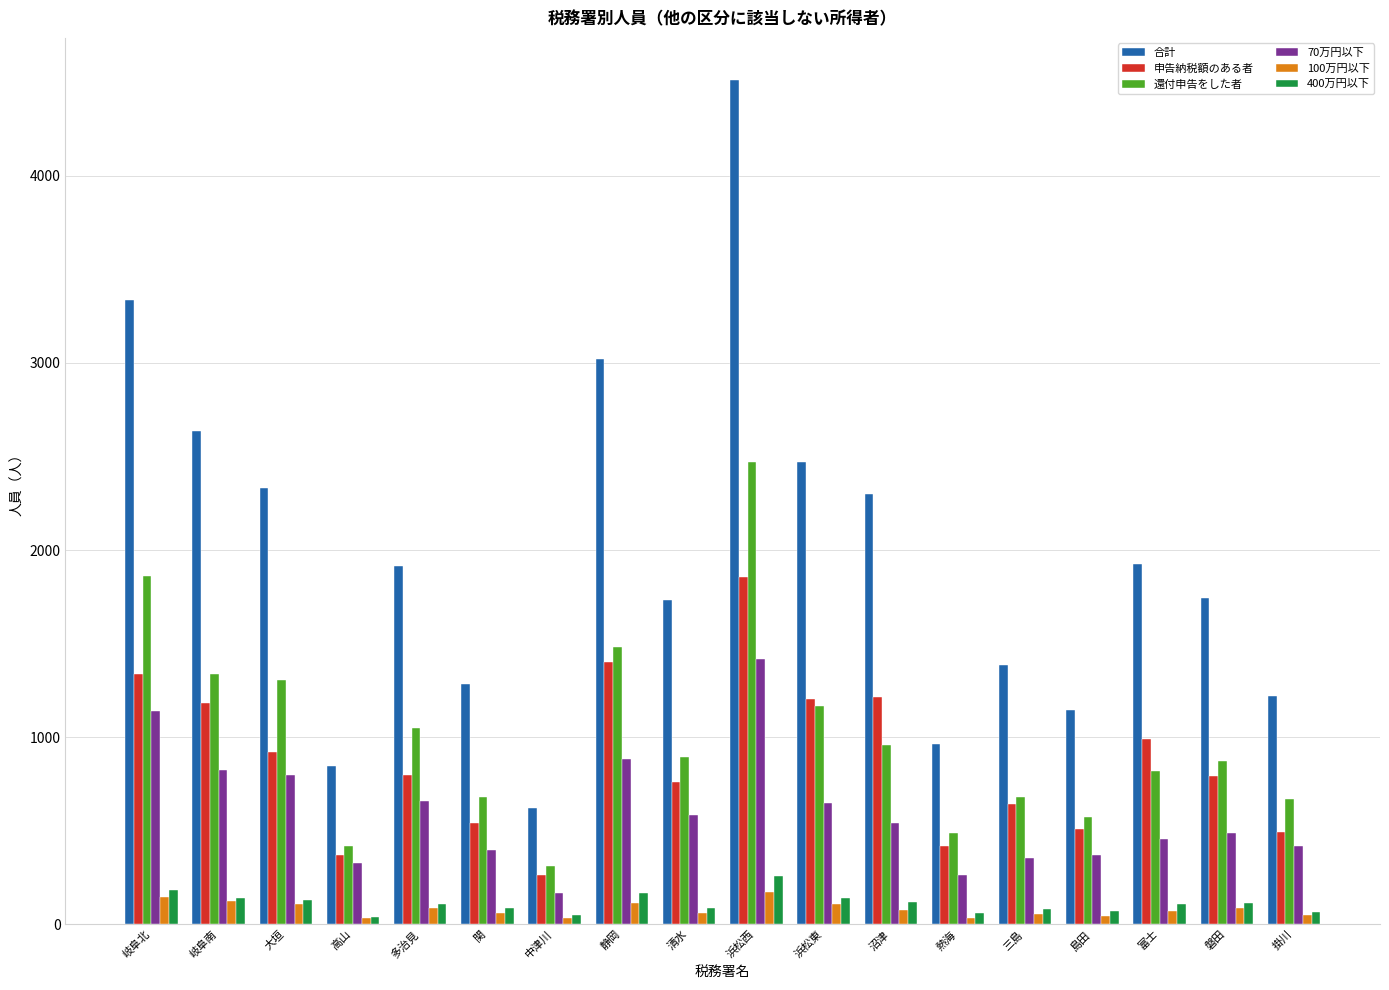

Which series has the largest range (max minus min)?

合計